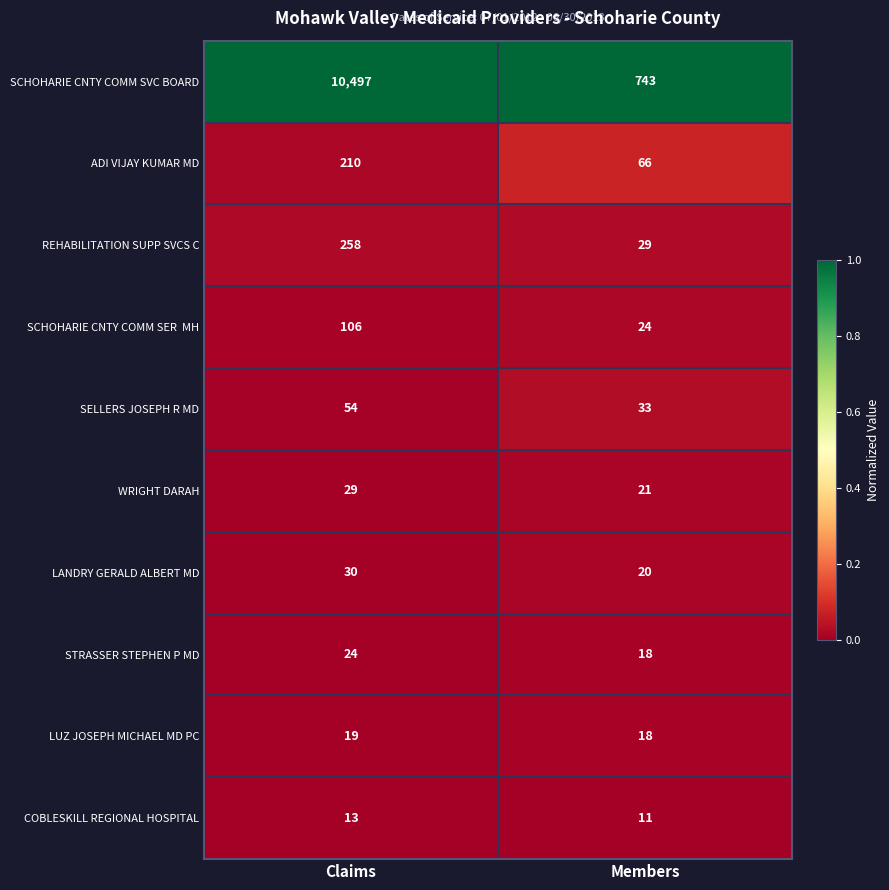

Read the COBLESKILL REGIONAL HOSPITAL value at Members.

11